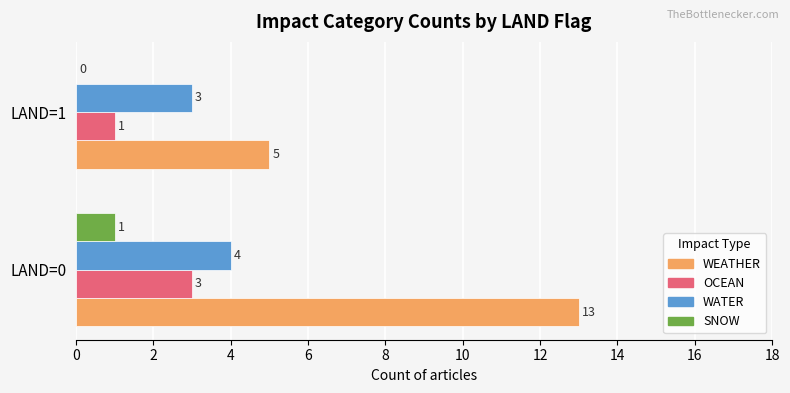

Is it true that WATER equals 4 at LAND=0?

True